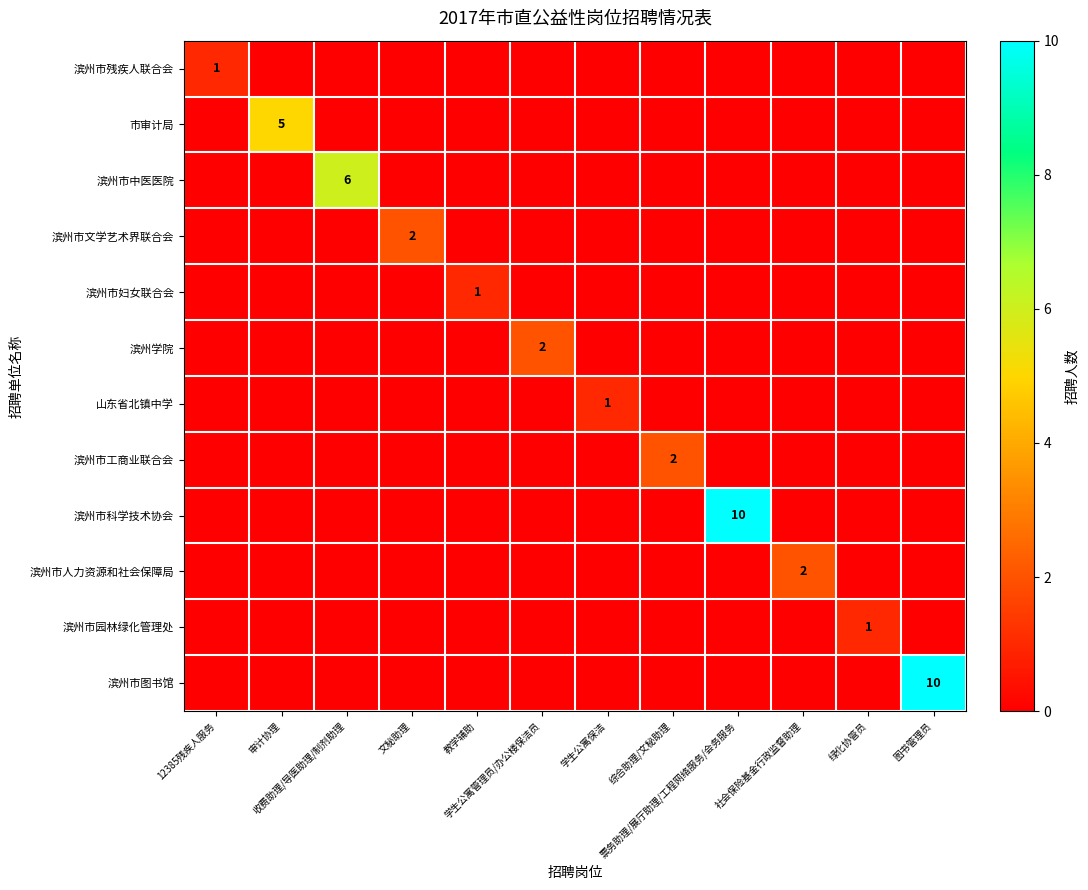

How many 滨州学院 values are between 0 and 1?

11